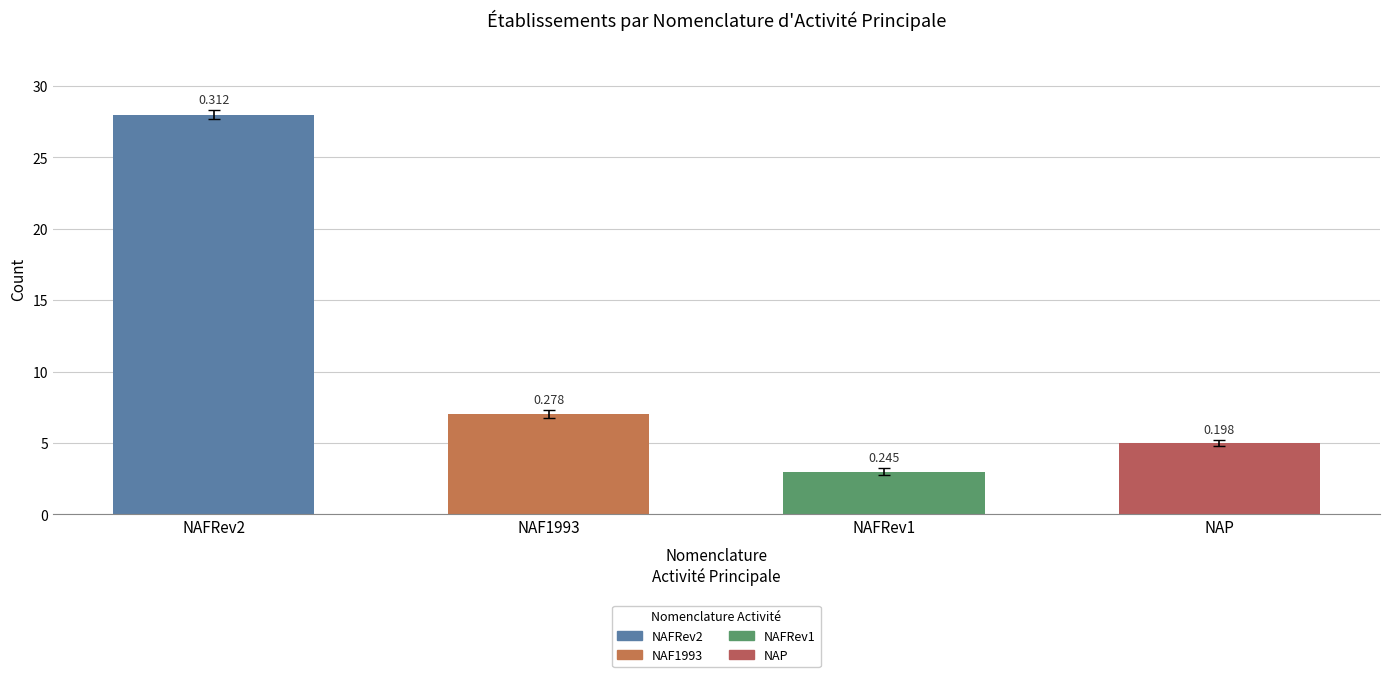

Rank the categories by value from lowest to highest.

NAFRev1, NAP, NAF1993, NAFRev2